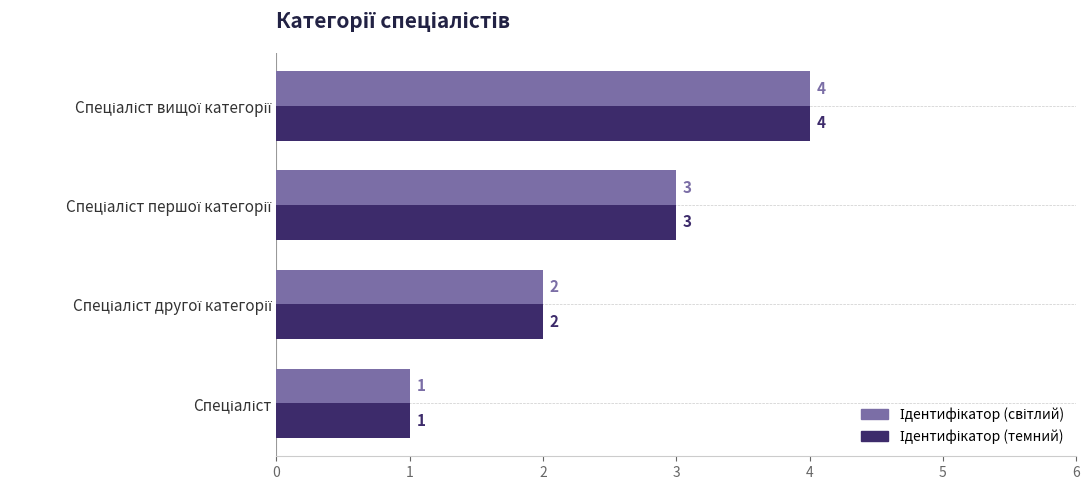

Which series has the widest spread of values?

Ідентифікатор (світлий)